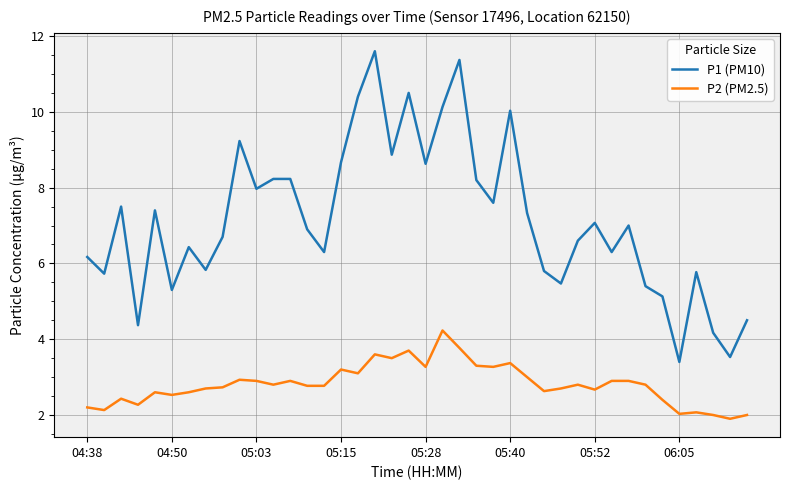

Which series has the largest range (max minus min)?

P1 (PM10)